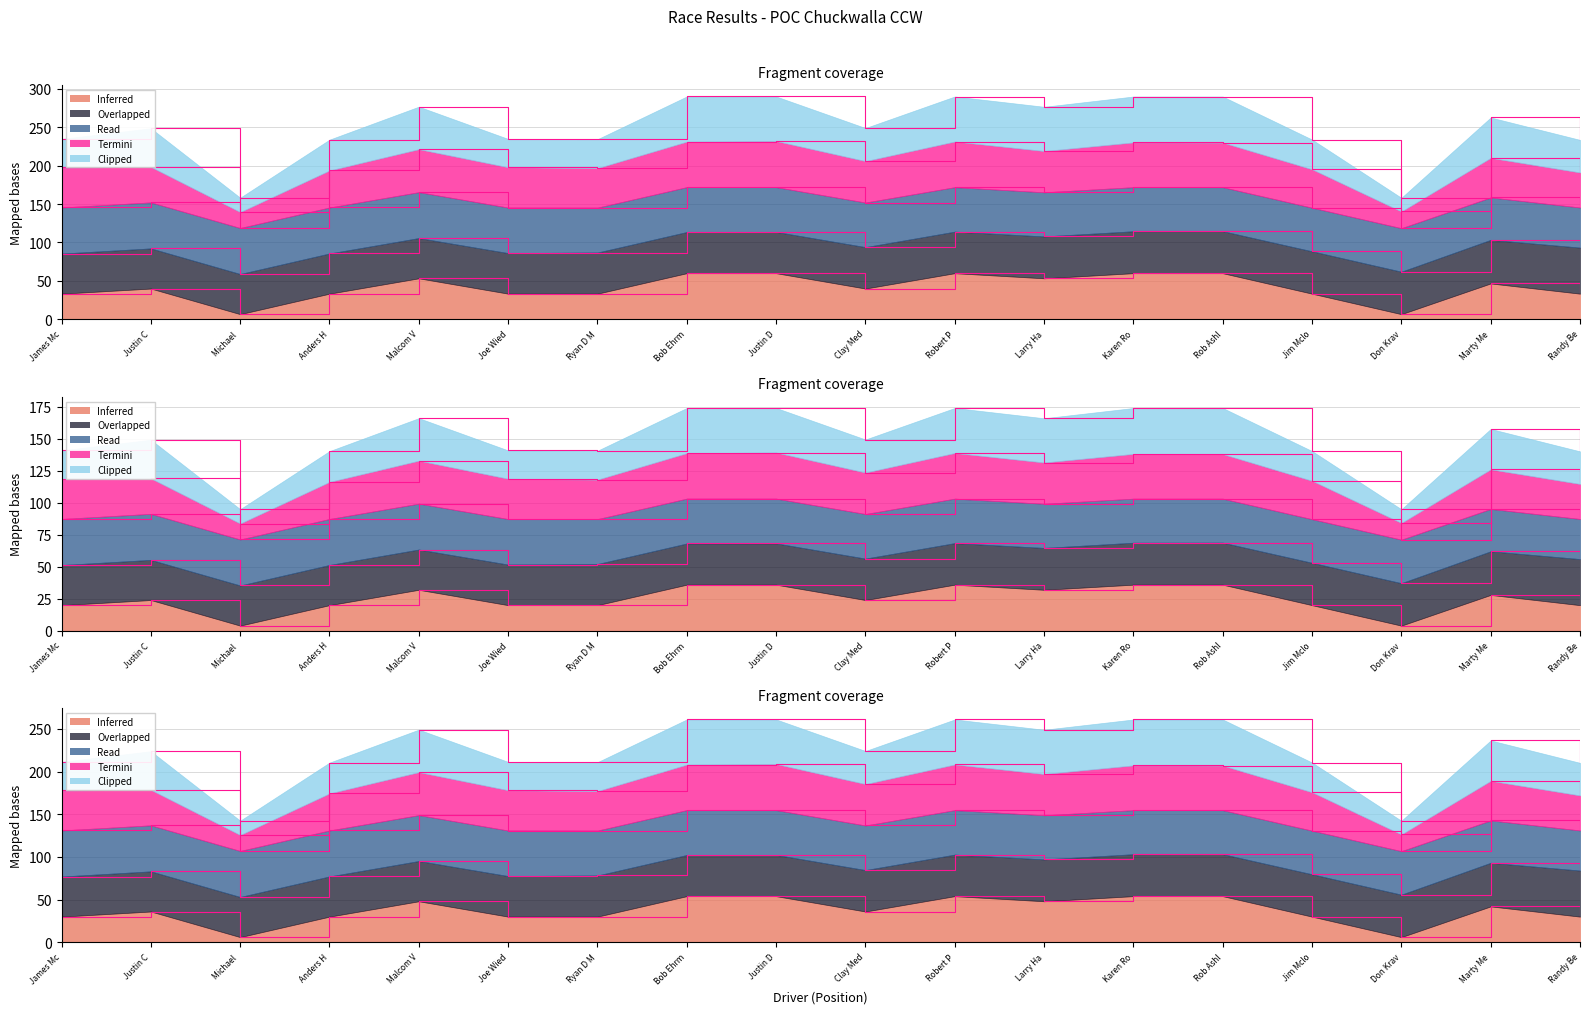

What is the sum of the values at Ryan D M and Don Krav?

353.3